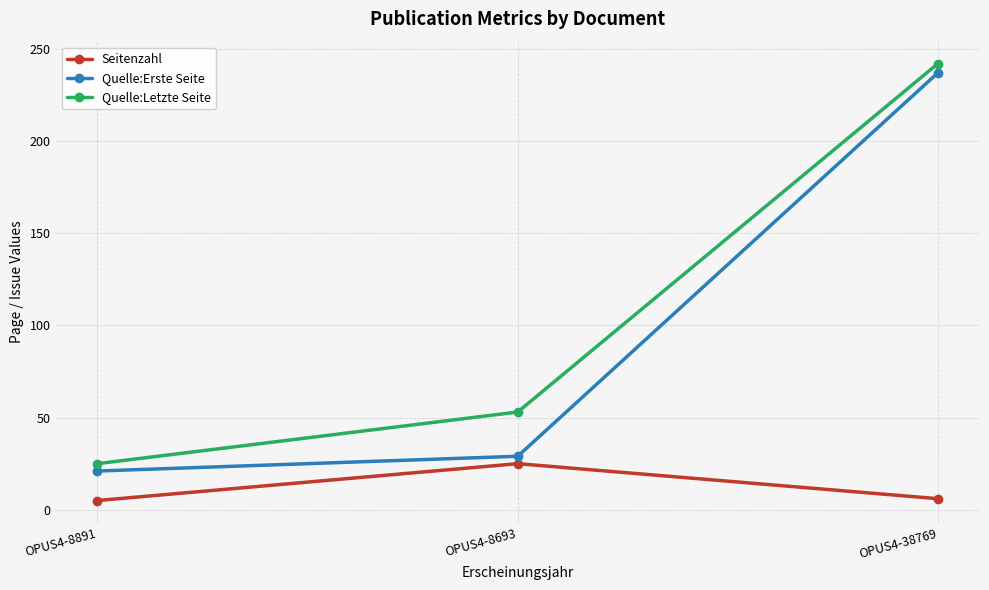

What value does the Seitenzahl series have at OPUS4-8693?

25